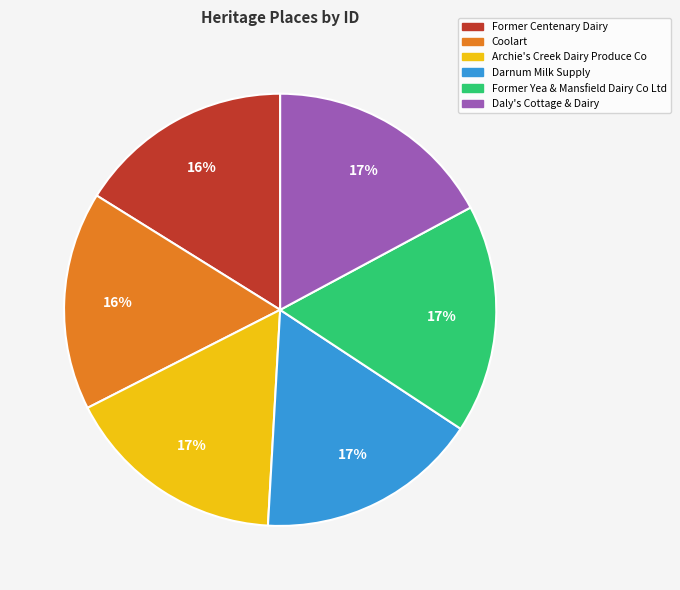

To the nearest percent, what percentage of the pie is Coolart?

16%